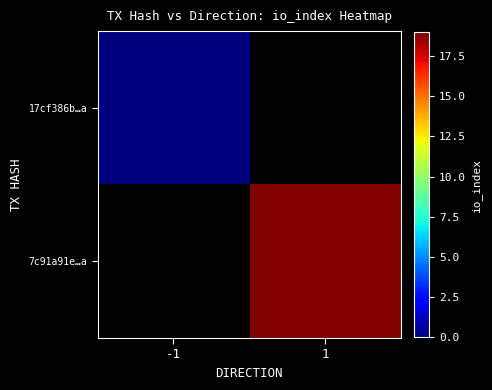

At -1, list the series in order from largest to smallest.

17cf386b…a, 7c91a91e…a